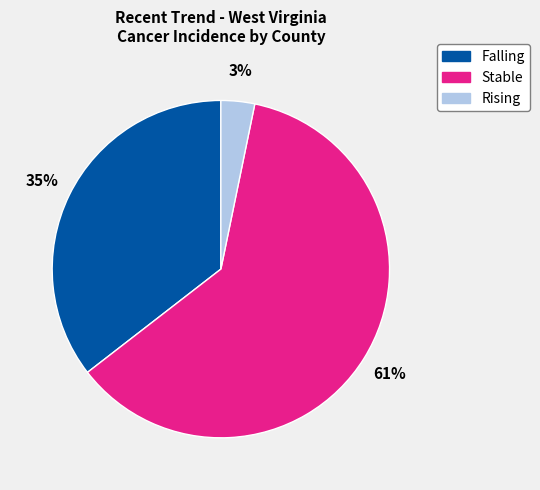

To the nearest percent, what is the average slice percentage?

33%